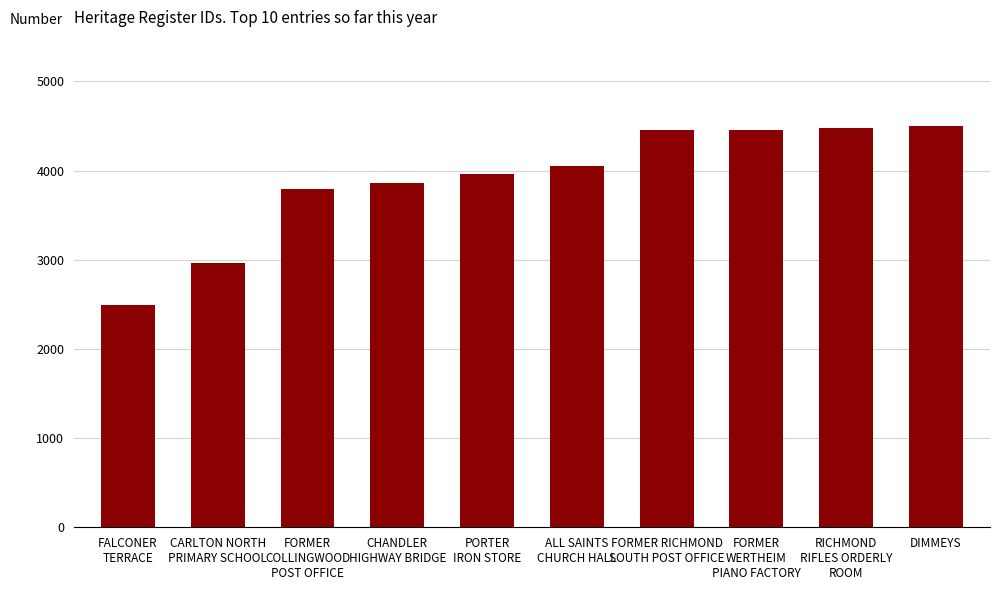

The value at FALCONER
TERRACE is 2496. True or false?

True